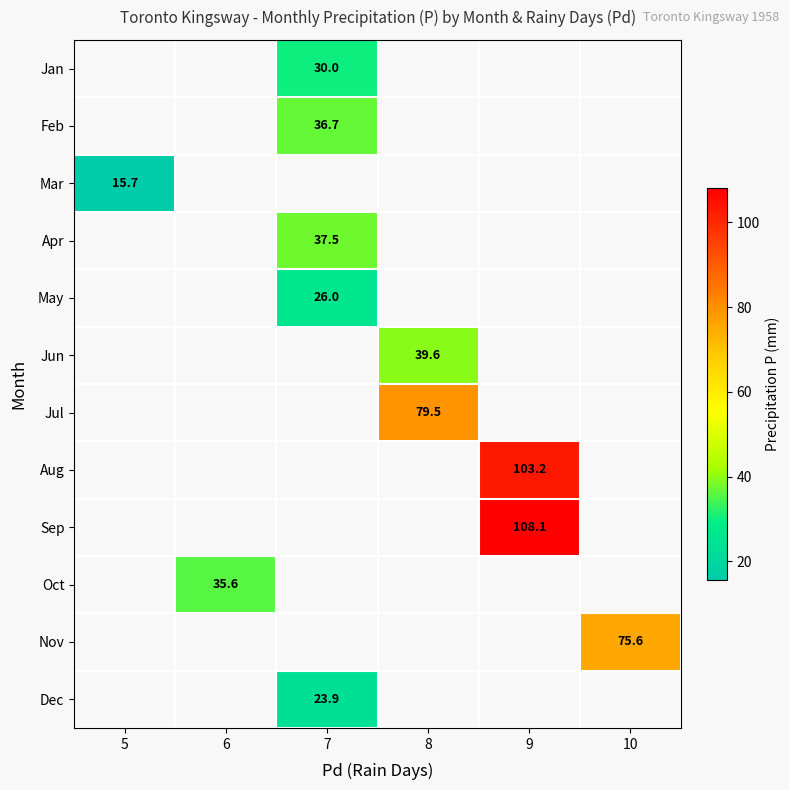

List the labels in order of row_6 value, smallest first.

5, 6, 7, 8, 9, 10